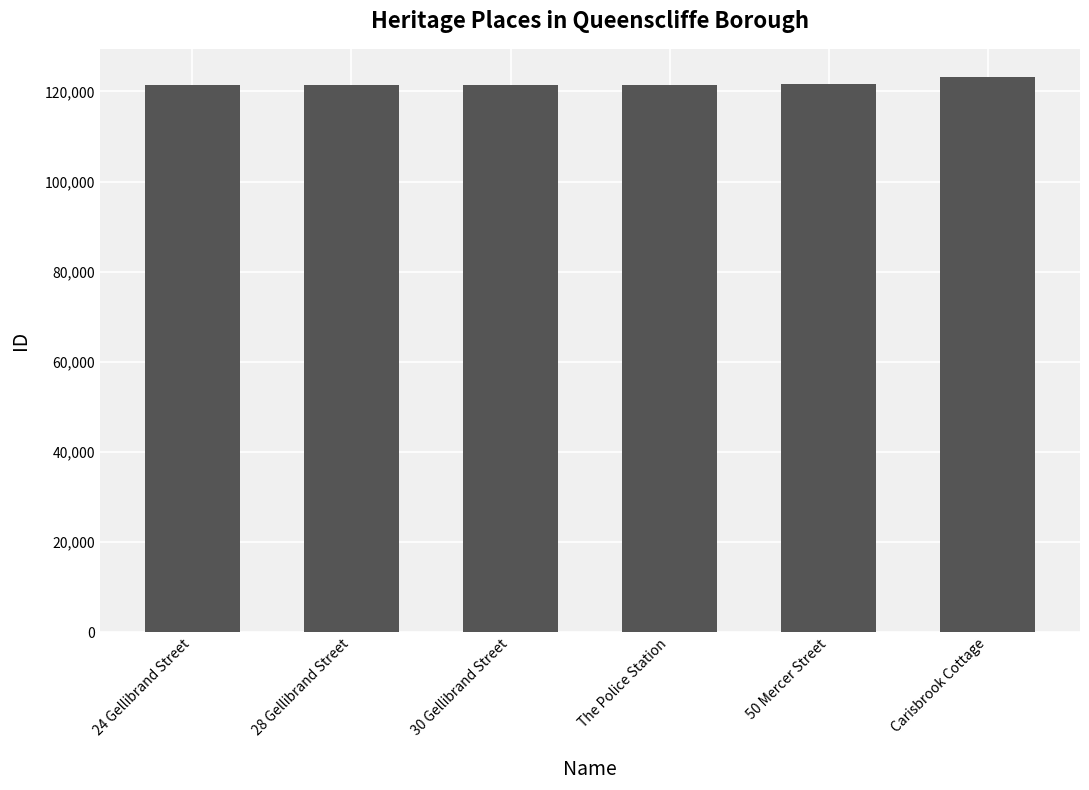

What is the change in value from 28 Gellibrand Street to Carisbrook Cottage?

+1859